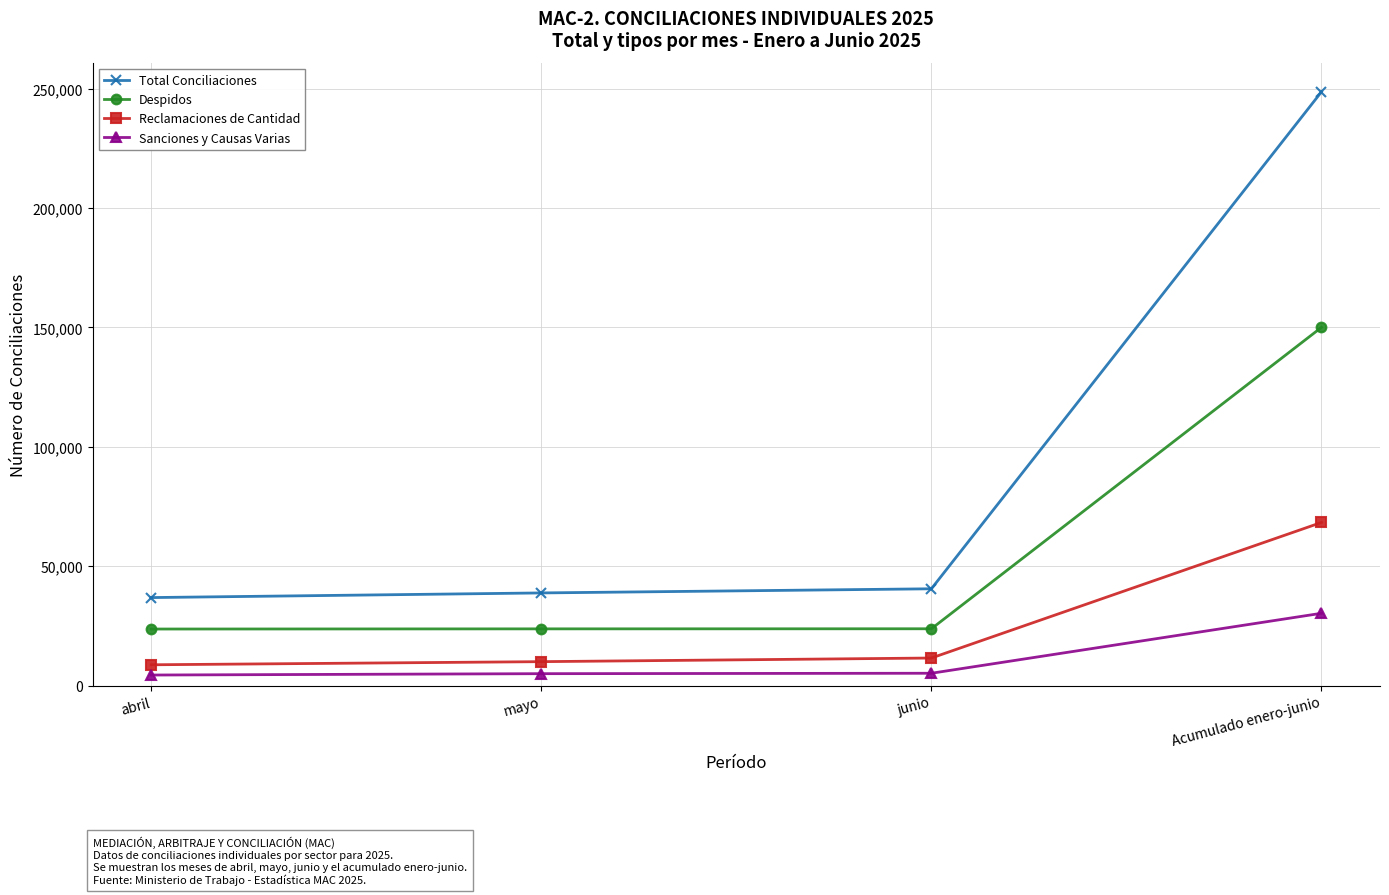

What is the value of the Reclamaciones de Cantidad point at the 3rd from the left?

11559